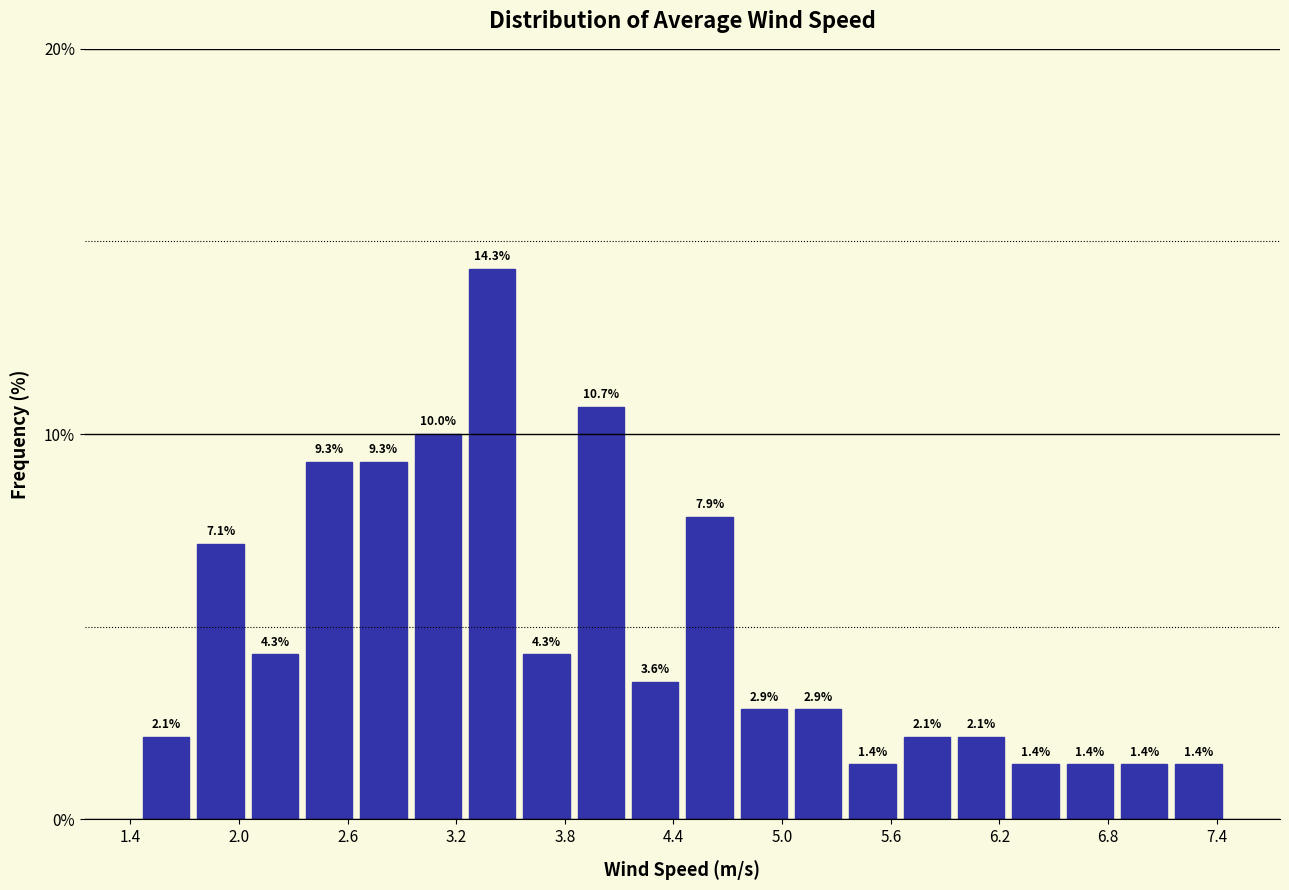

Around what value on the x-axis is the tallest bar? Give the approximate position of its centre, as read against the axis.

3.4